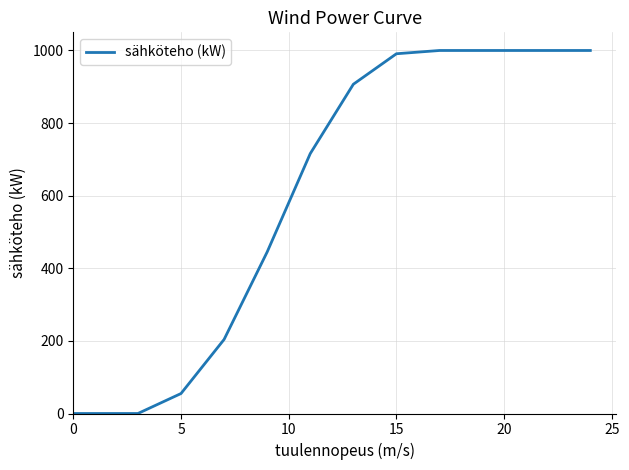

What is the maximum value shown in the chart?

1000